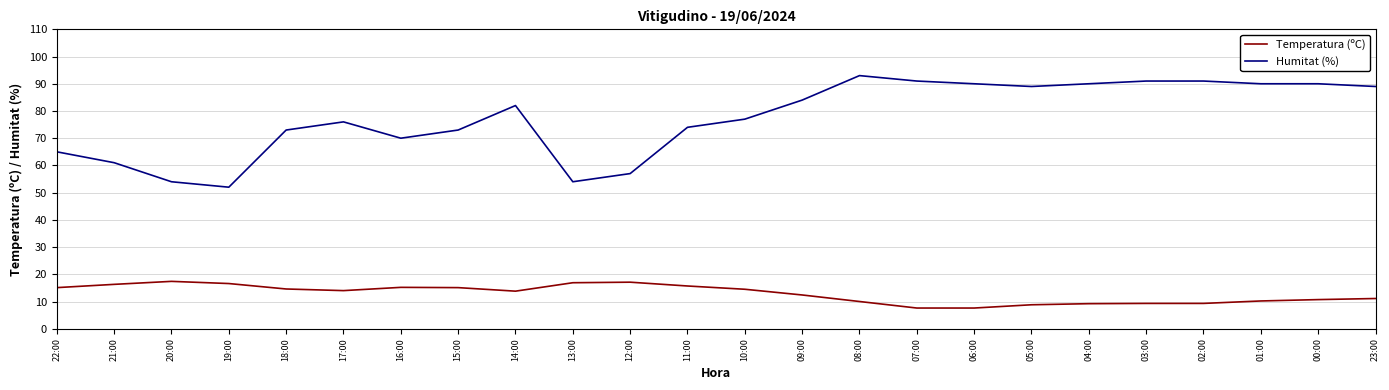

How many series are shown in this chart?

2